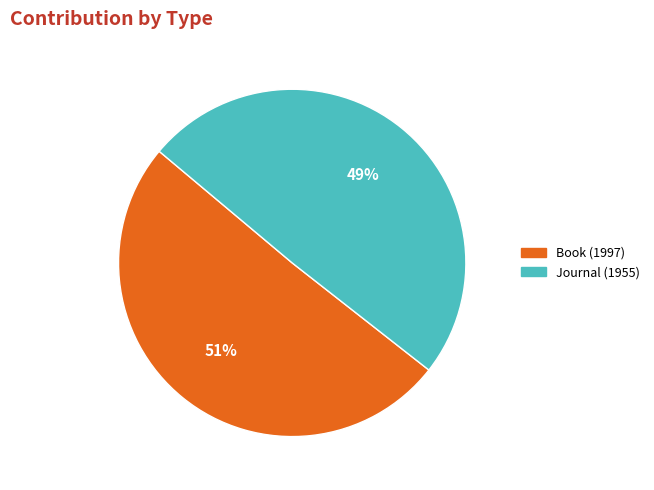

How many segments does this pie chart have?

2